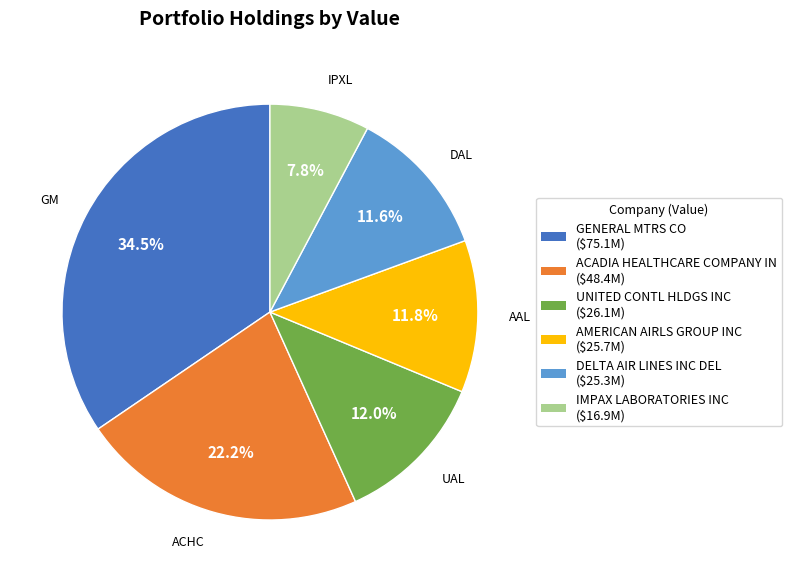

How many segments does this pie chart have?

6